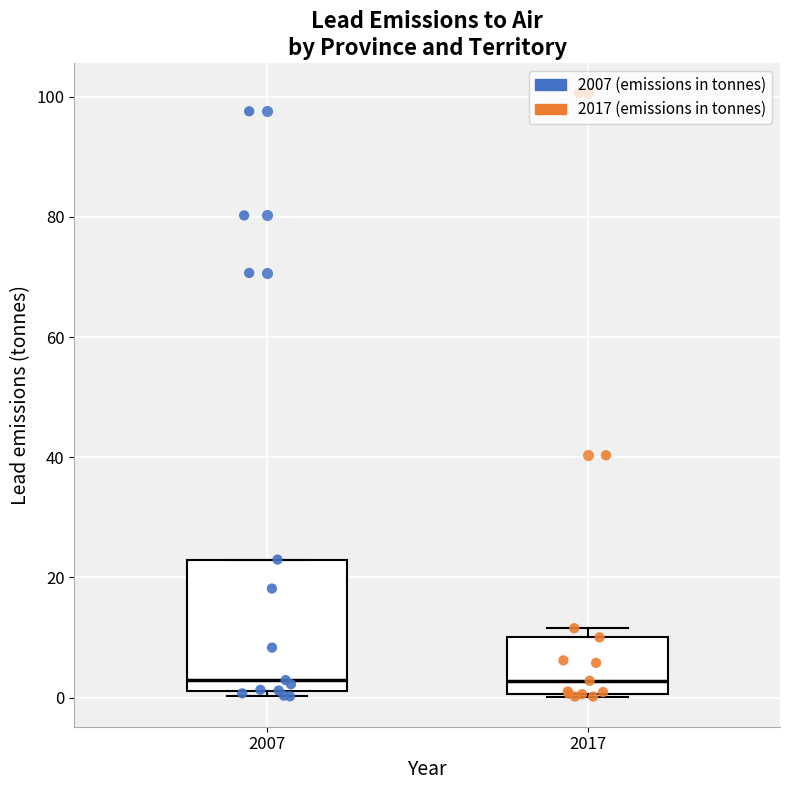

Where is the lower edge of the box at x = 2017 on the y-axis? The values are not printed on the chart, so give them approximately, as read against the axis.

0